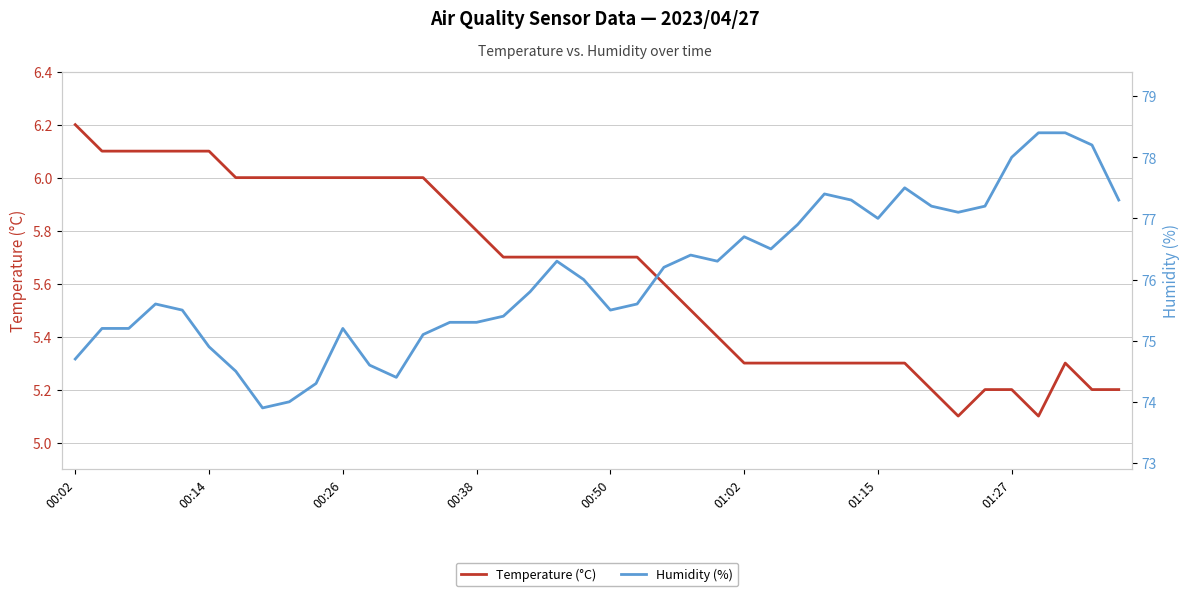

Read the Humidity (%) value at 21.

75.6